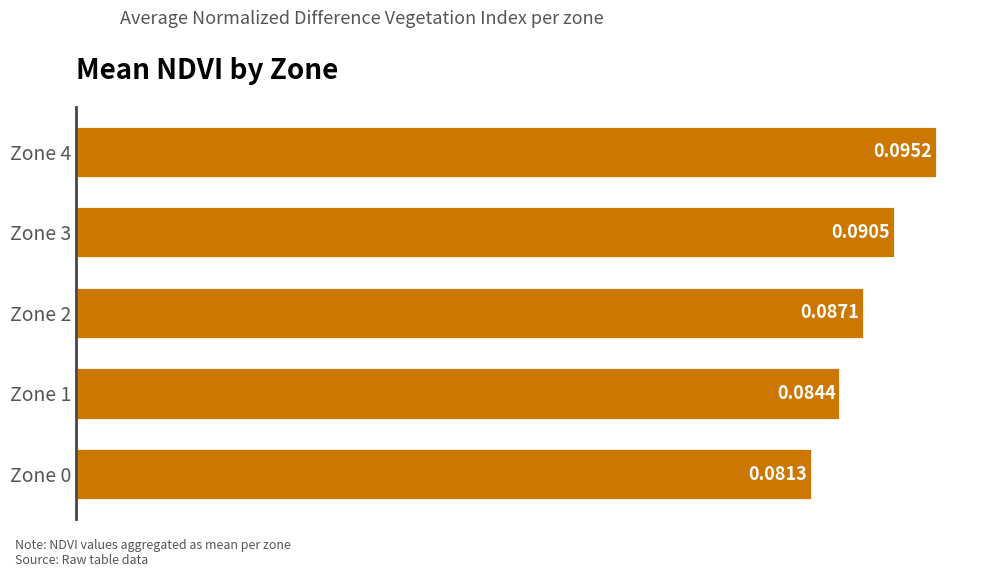

Does the chart contain stacked bars?

No